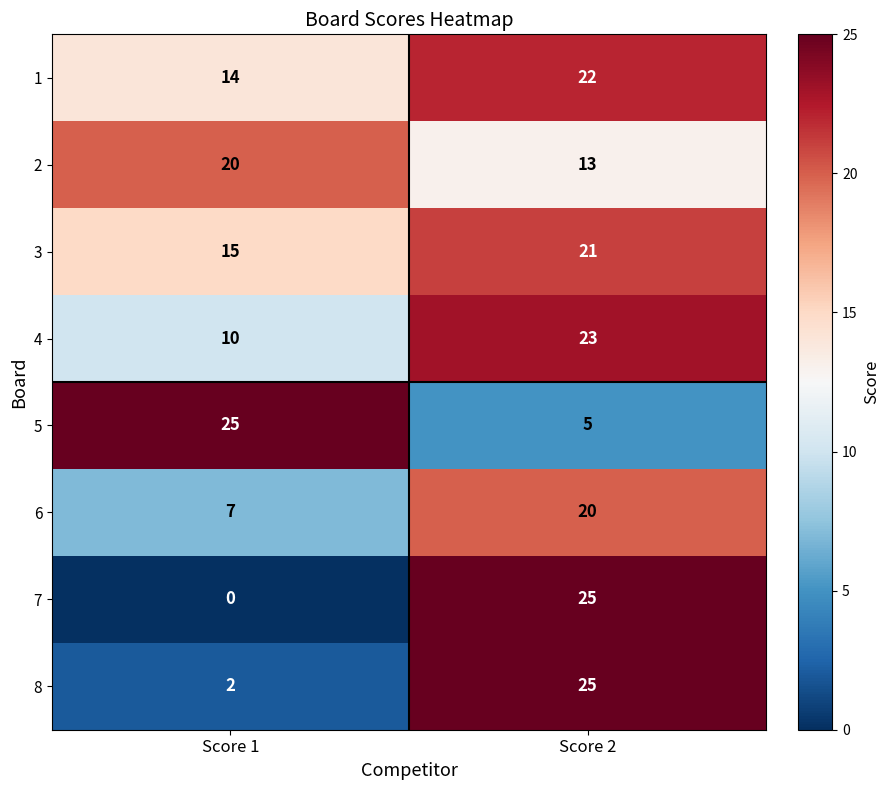

At which category does the chart reach its minimum across all series?

Score 1